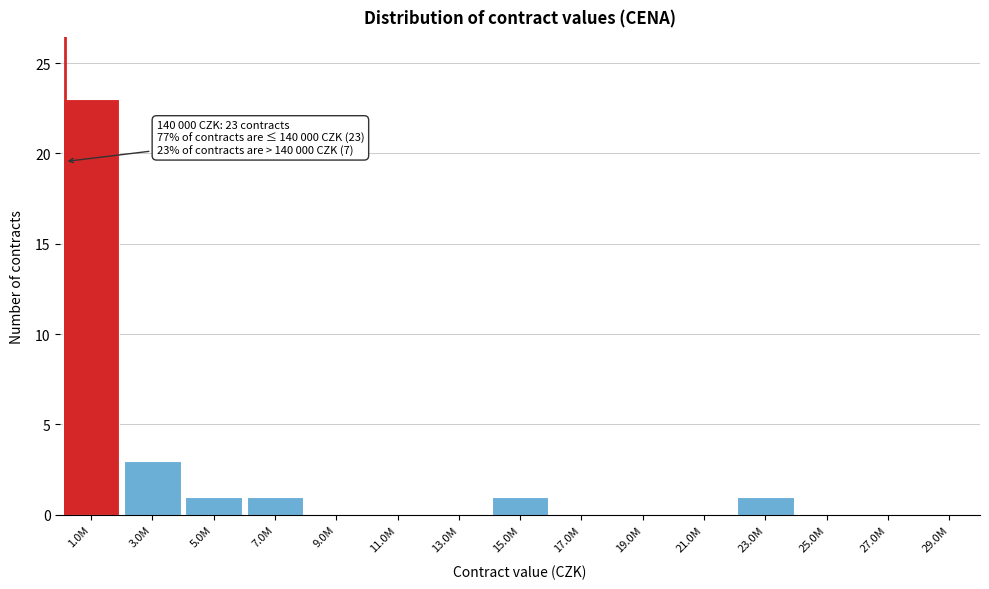

Reading left to right, list all the values displayed in this chart.

1.0M=23	3.0M=3	5.0M=1	7.0M=1	9.0M=0	11.0M=0	13.0M=0	15.0M=1	17.0M=0	19.0M=0	21.0M=0	23.0M=1	25.0M=0	27.0M=0	29.0M=0